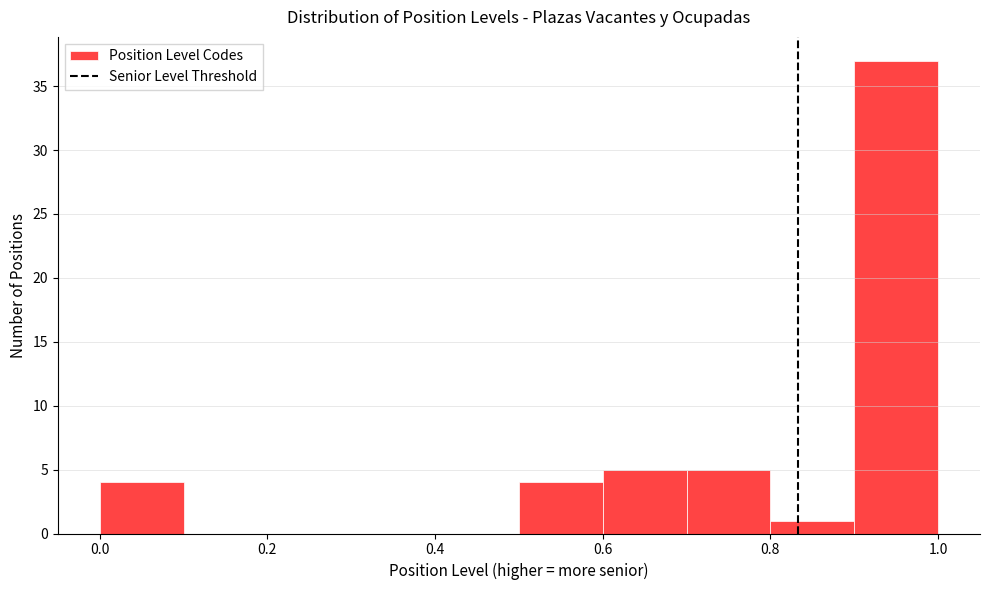

What is the height of the bar covering 0.9 to 1.0 on the x-axis? The values are not printed on the chart, so give them approximately, as read against the axis.

37